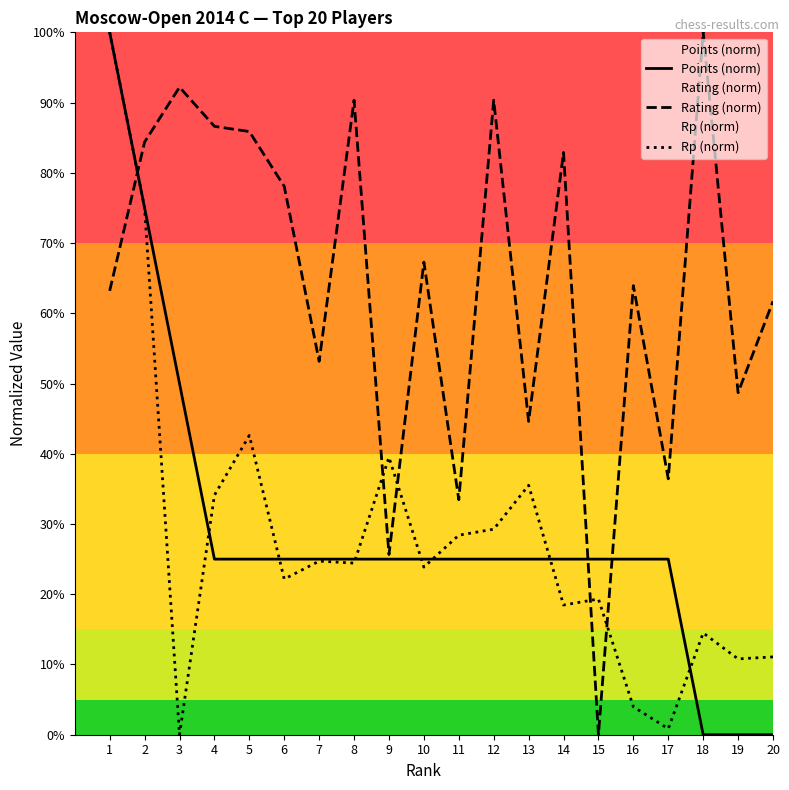

Does the chart have visible grid lines?

No